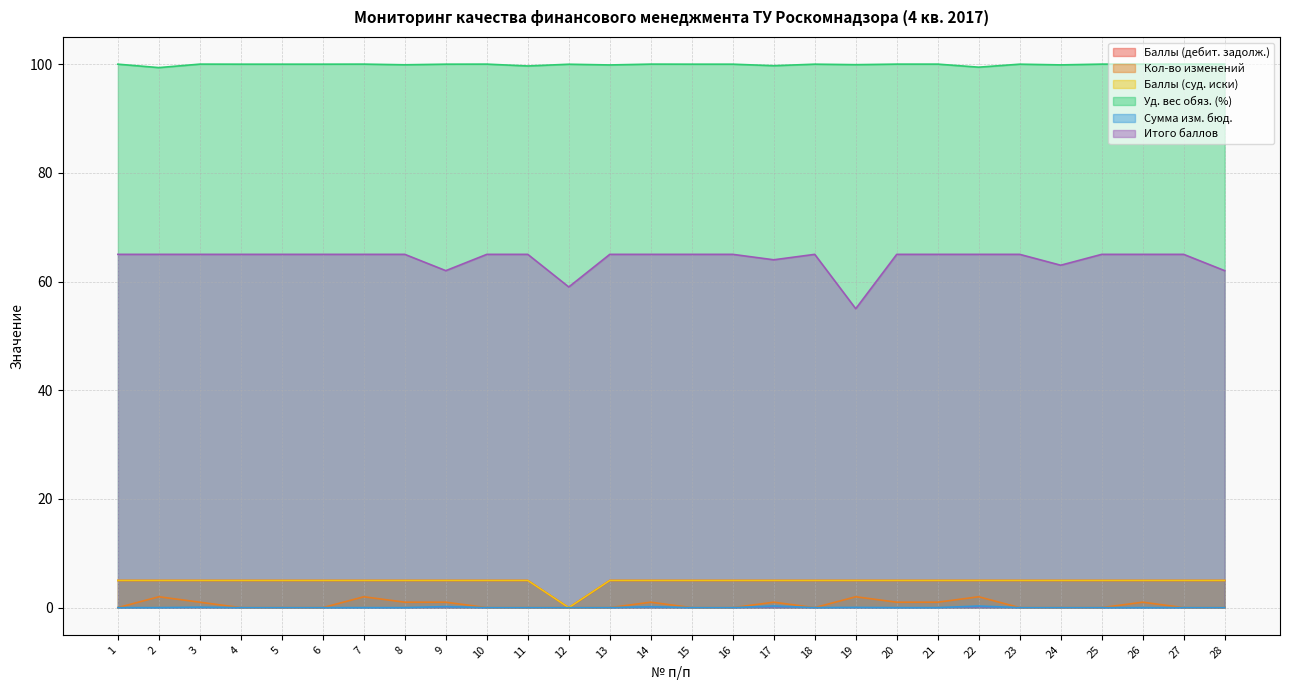

True or false: Сумма изм. бюд. has a value of -0.2 at 12.

False